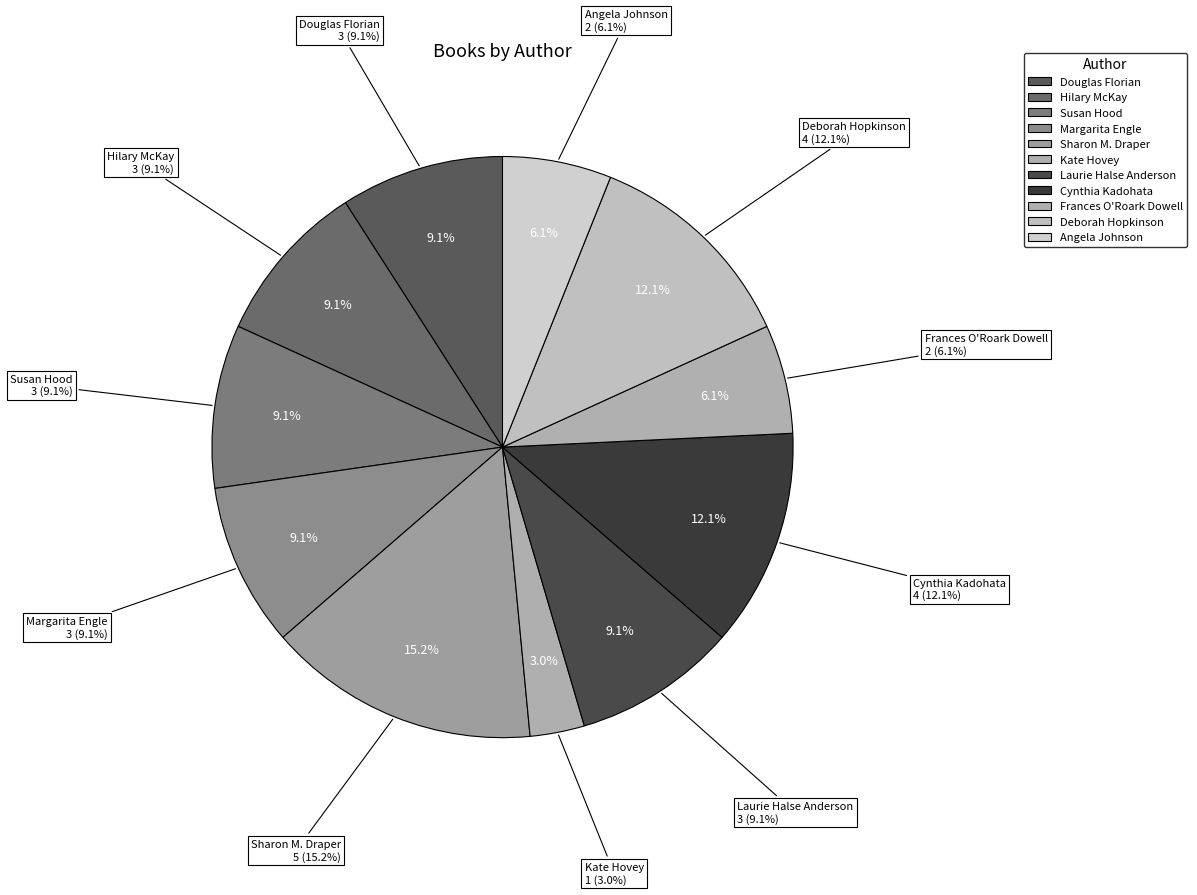

To the nearest percent, what percentage of the pie is Deborah Hopkinson?

12%